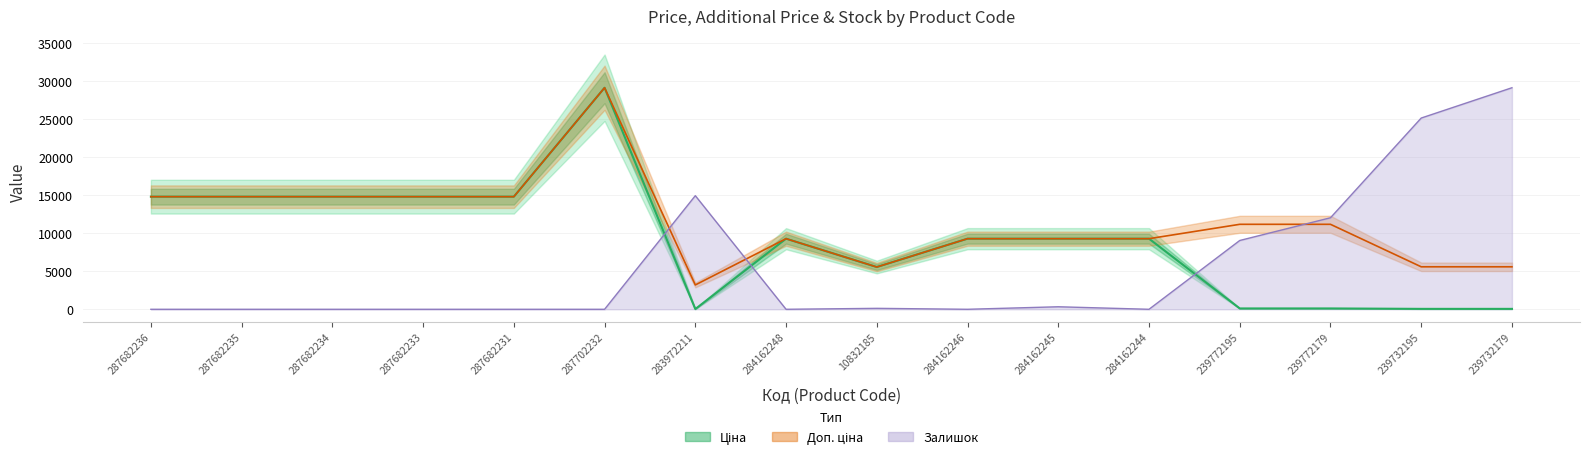

List the labels in order of value, largest first.

287702232, 287682236, 287682235, 287682234, 287682233, 287682231, 284162248, 284162246, 284162245, 284162244, 10832185, 239772195, 239772179, 239732195, 239732179, 283972211